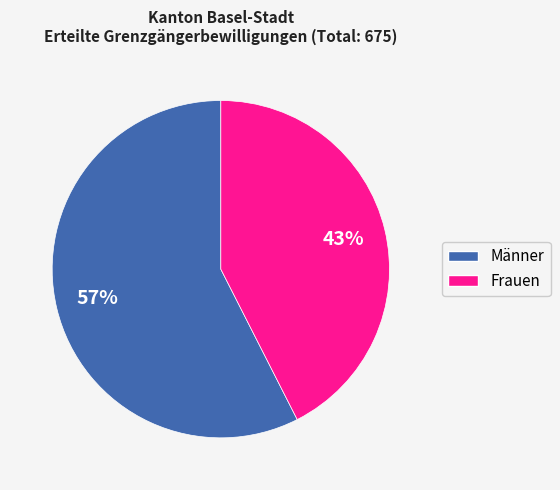

Which category has the biggest portion of the pie?

Männer